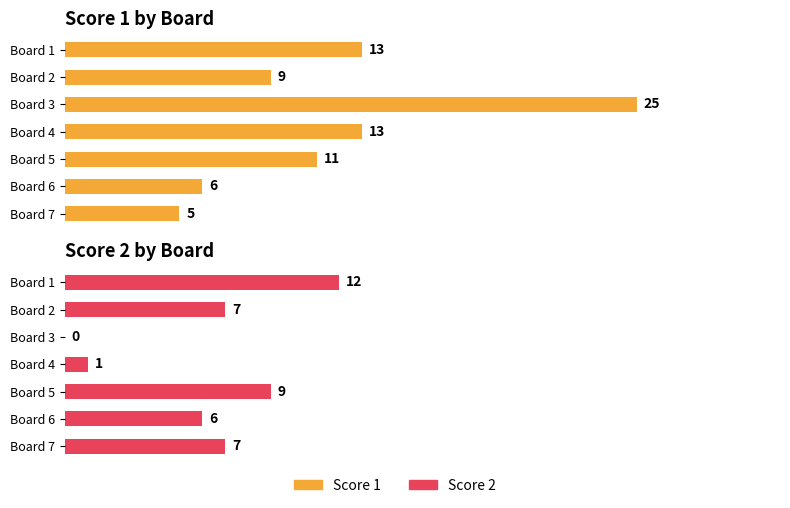

How many categories are shown in the chart?

7